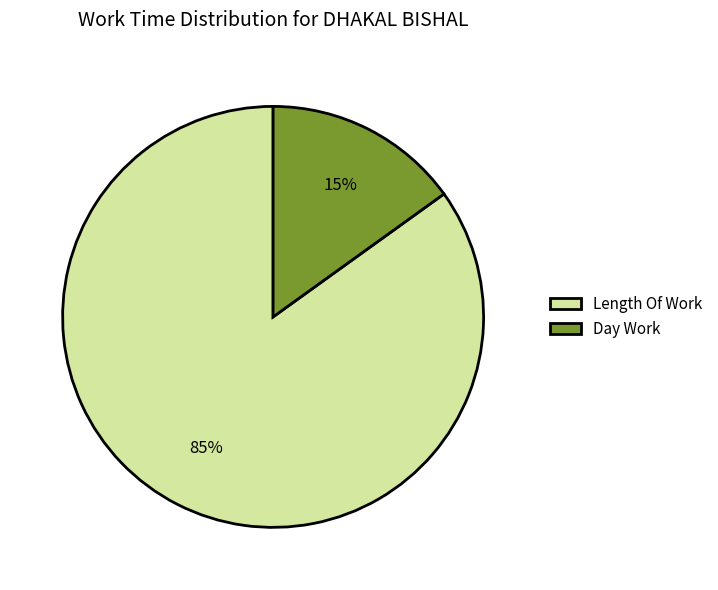

To the nearest percent, what is the difference between the largest and smallest slice percentages?

70%